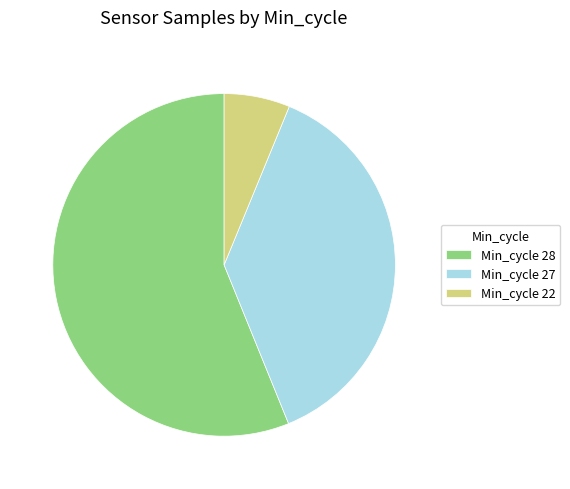

Is it true that Min_cycle 28 is 70% of the pie?

False